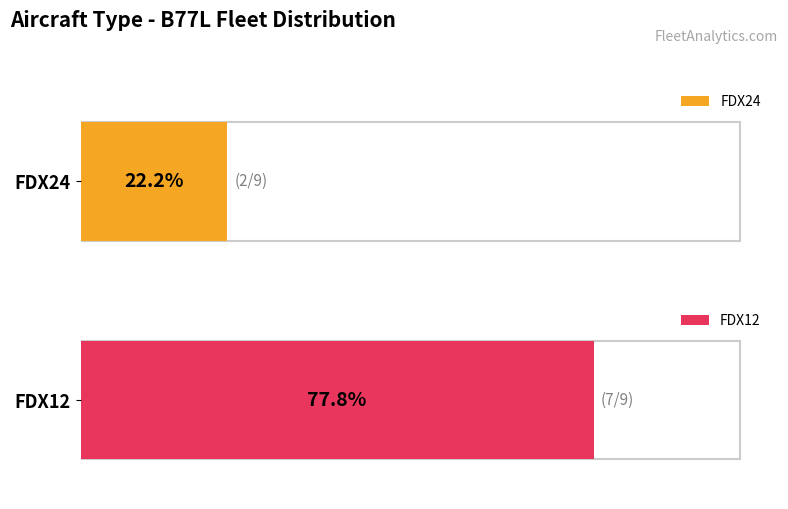

What is the value of the FDX24 bar at the 1st from the left?

2